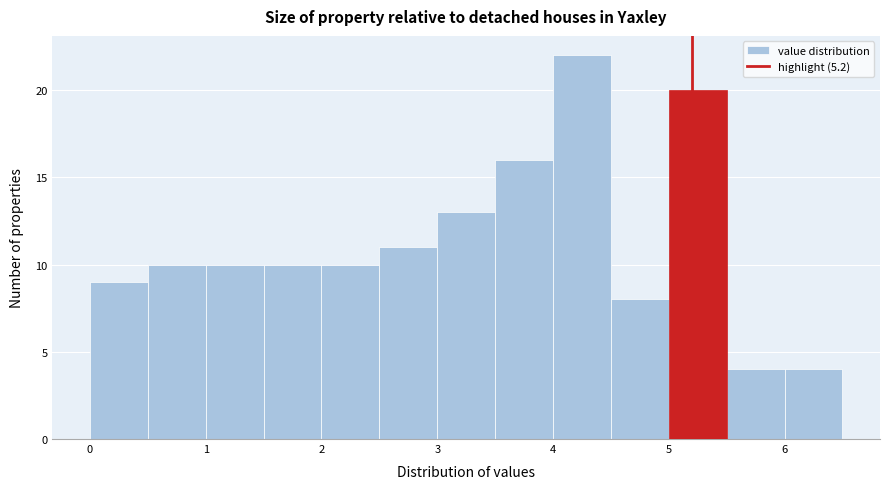

Reading left to right, transcribe this chart: for each bar, give the range it covers on the x-axis and its height. The values are not printed on the chart, so give them approximately, as read against the axis.

0.0 to 0.5: 9
0.5 to 1.0: 10
1.0 to 1.5: 10
1.5 to 2.0: 10
2.0 to 2.5: 10
2.5 to 3.0: 11
3.0 to 3.5: 13
3.5 to 4.0: 16
4.0 to 4.5: 22
4.5 to 5.0: 8
5.0 to 5.5: 20
5.5 to 6.0: 4
6.0 to 6.5: 4